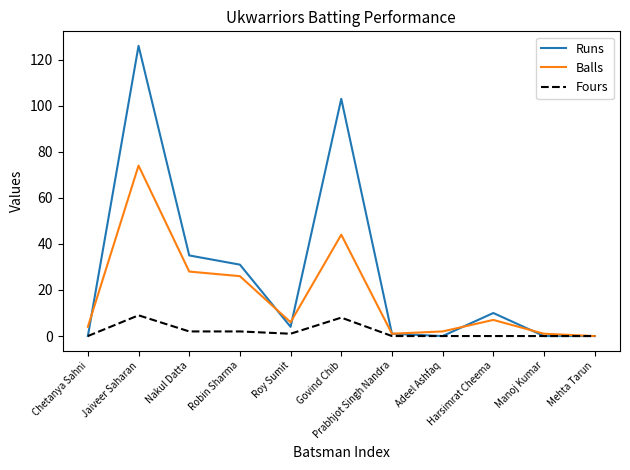

Rank the series by their average value, from highest to lowest.

Runs, Balls, Fours